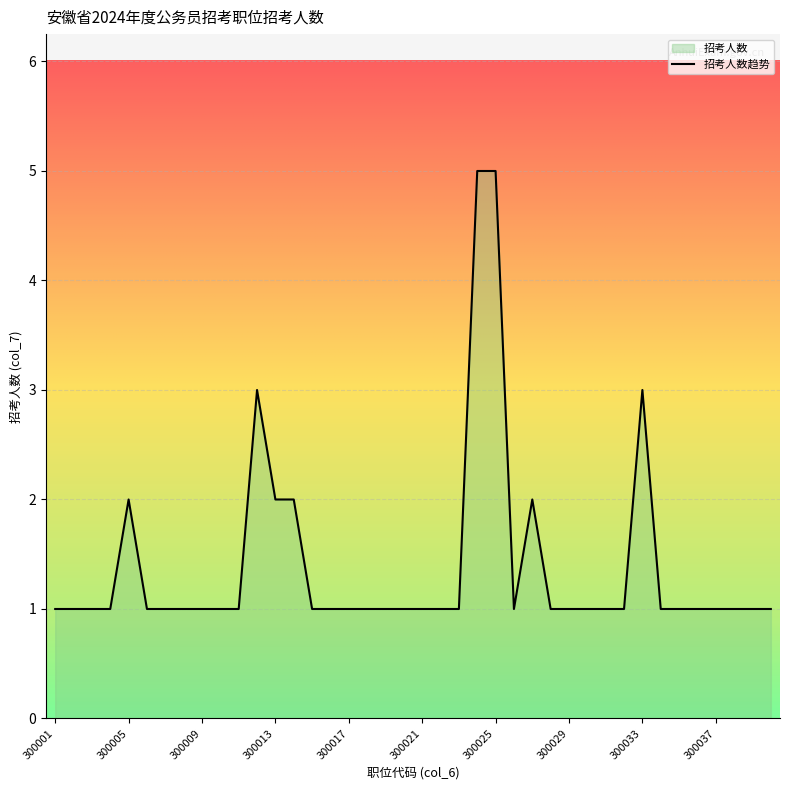

Count the number of data series in this chart.

1